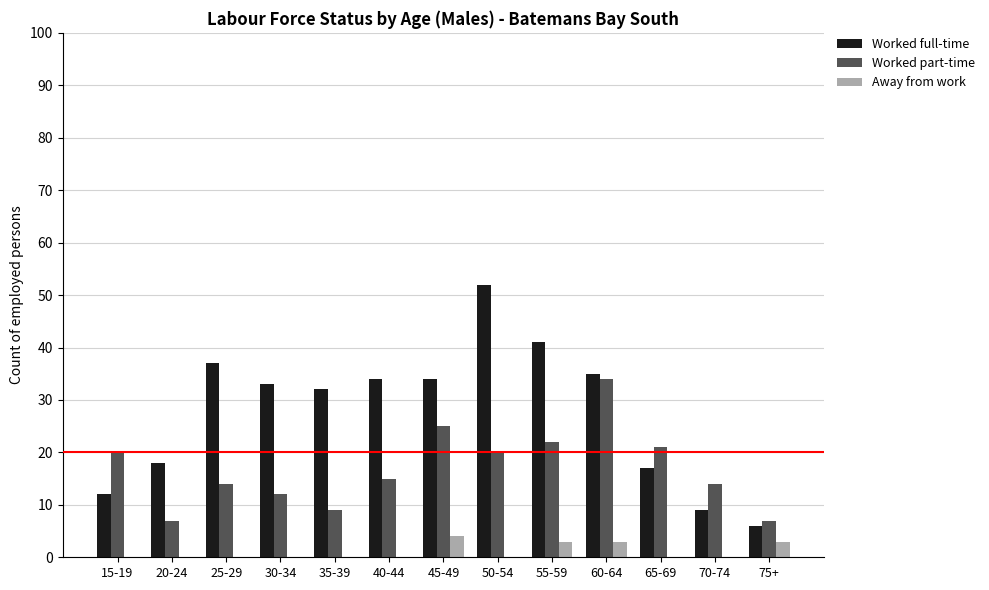

What is the maximum value for Worked part-time?

34